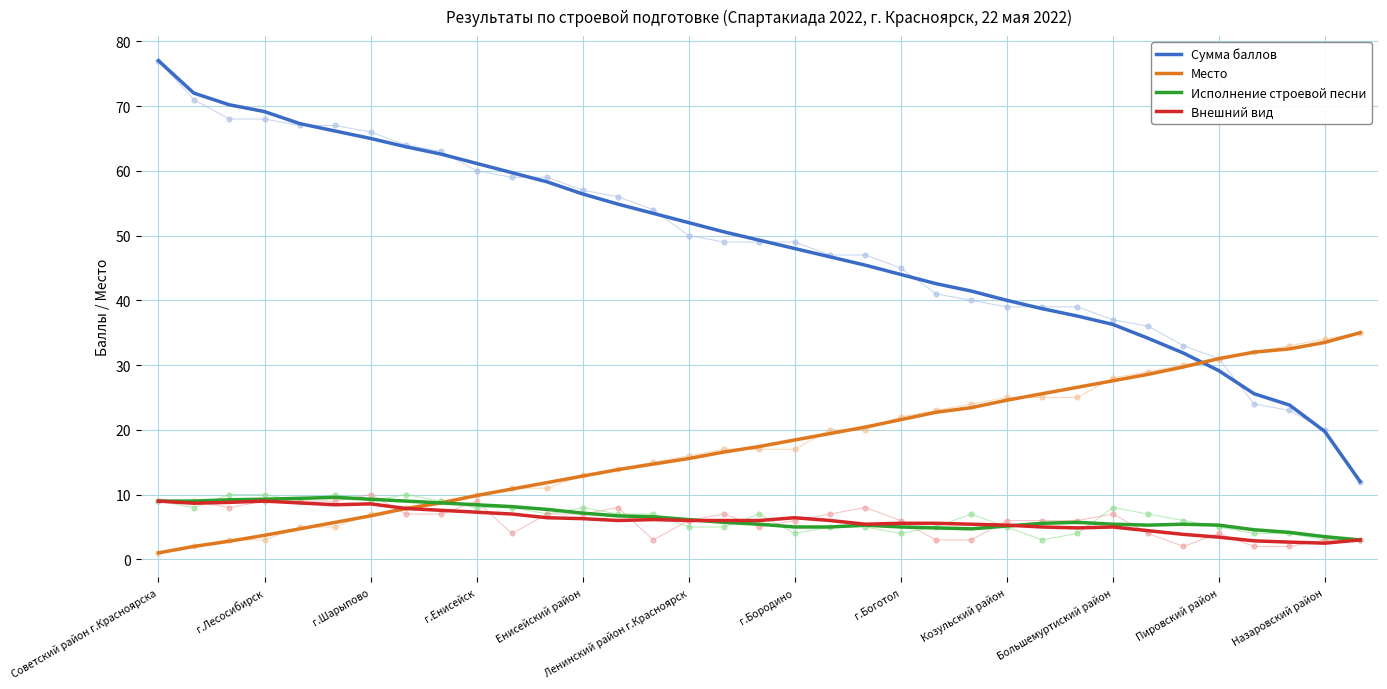

At how many categories does at least one series exceed 37?

27